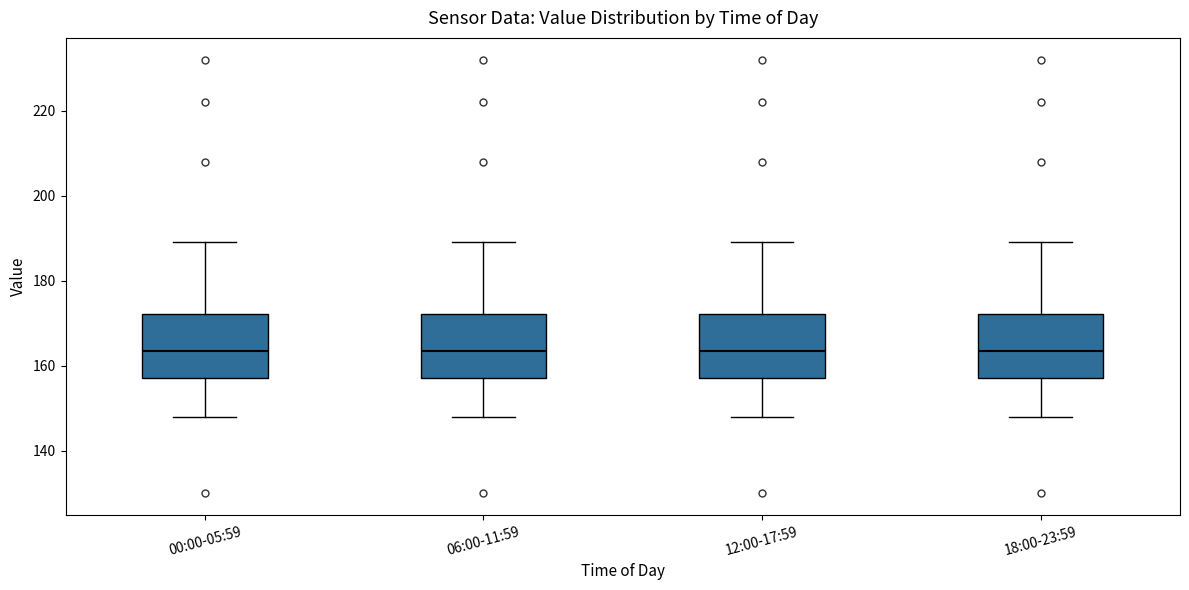

Reading left to right, read every box against the y-axis: the position of its median line, the range the box covers, and the ends of its whiskers. The values are not printed on the chart, so give them approximately, as read against the axis.

00:00-05:59: median 164, box 158 to 172, whiskers 148 to 190
06:00-11:59: median 164, box 158 to 172, whiskers 148 to 190
12:00-17:59: median 164, box 158 to 172, whiskers 148 to 190
18:00-23:59: median 164, box 158 to 172, whiskers 148 to 190